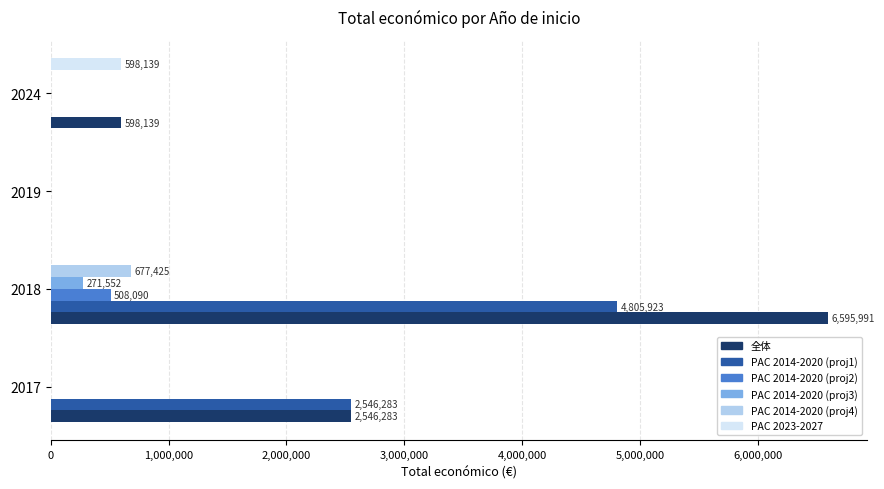

At which category is the sum across all series the highest?

2018